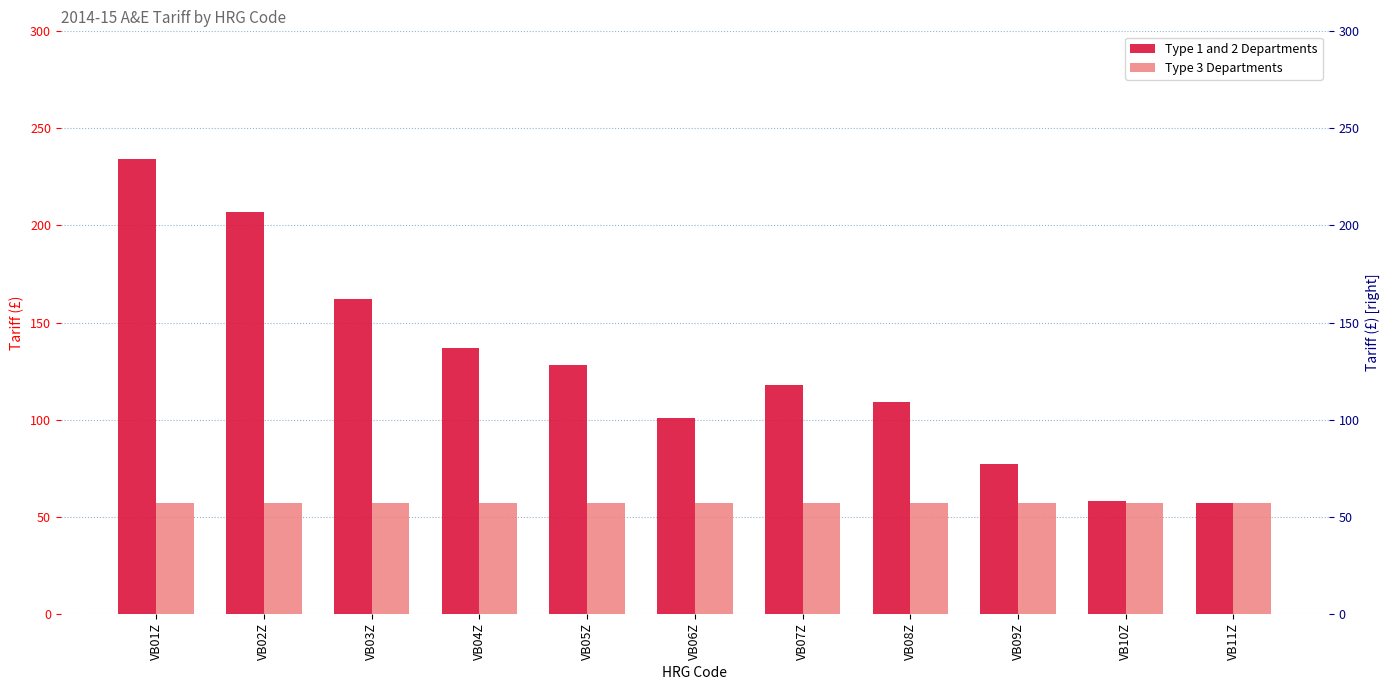

How many groups of bars are there?

11